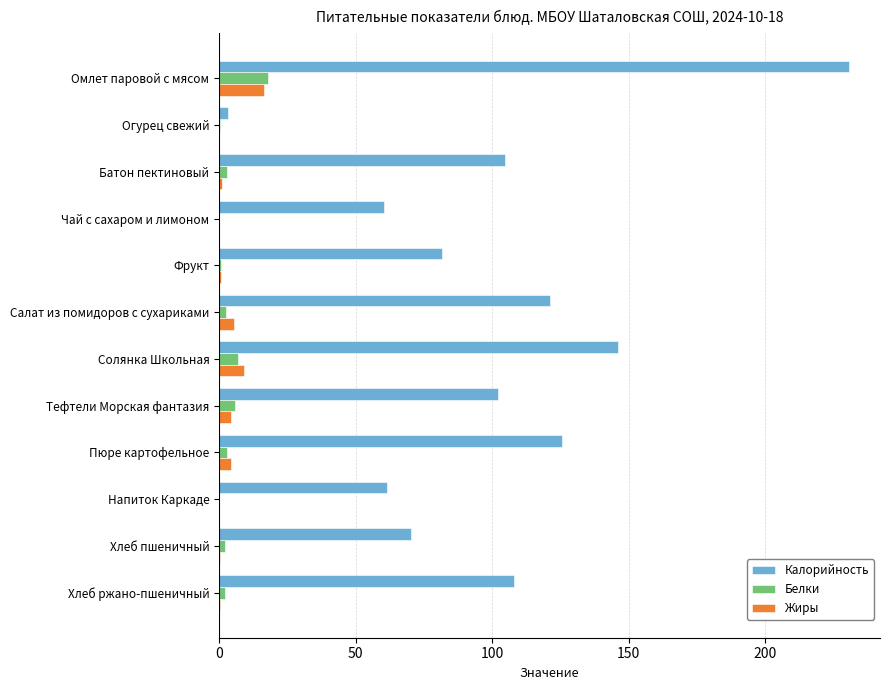

What is the maximum value shown in the chart?

230.4